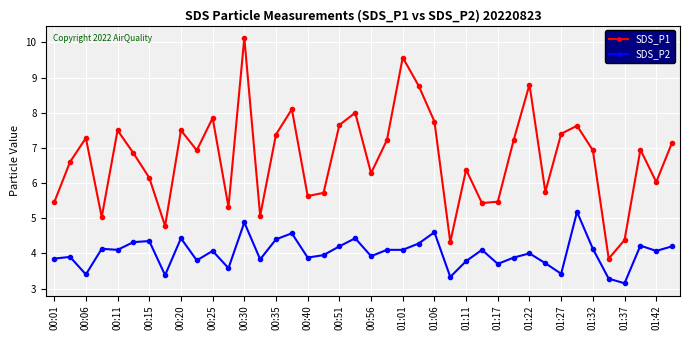

What is the average value of the SDS_P2 series?

4.0